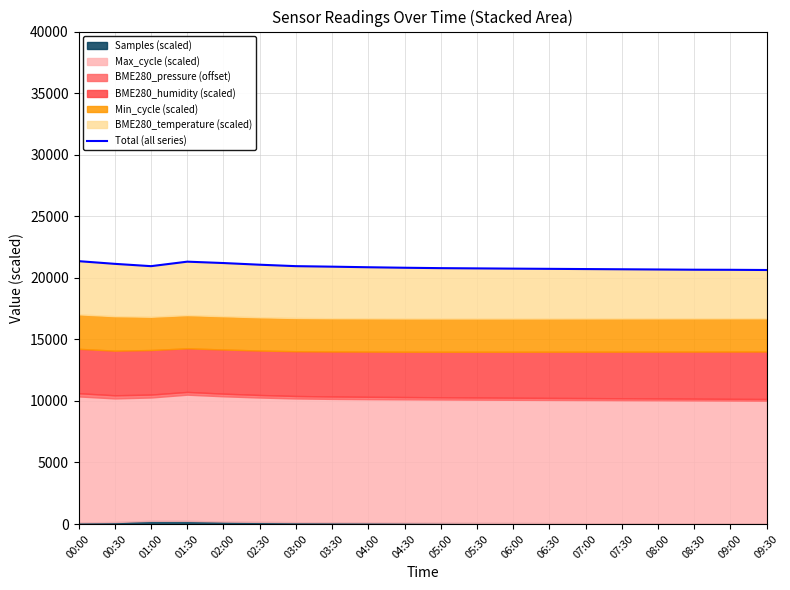

Count the number of categories in the chart.

20